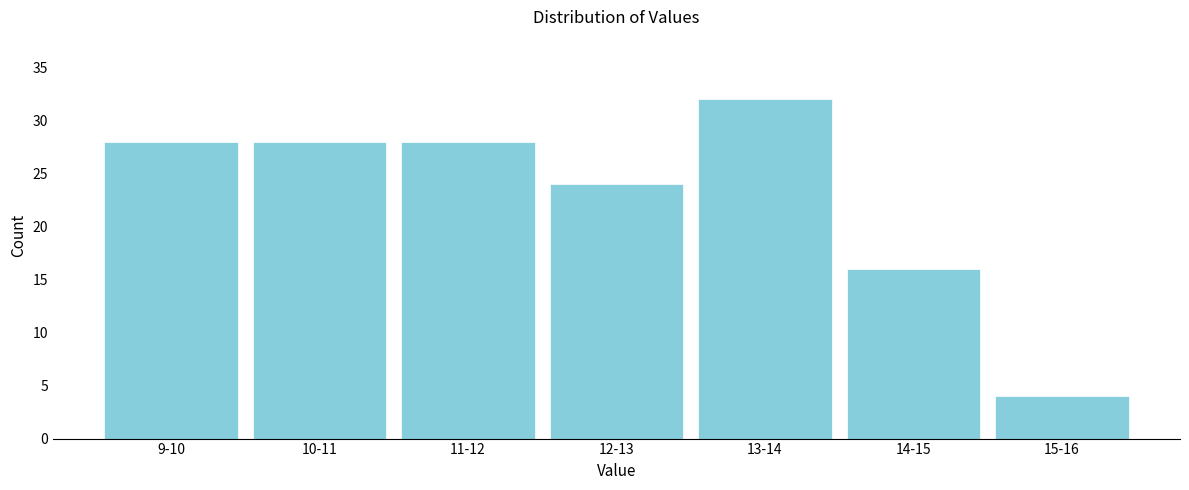

Reading left to right, what are all the values shown in this chart?

28	28	28	24	32	16	4